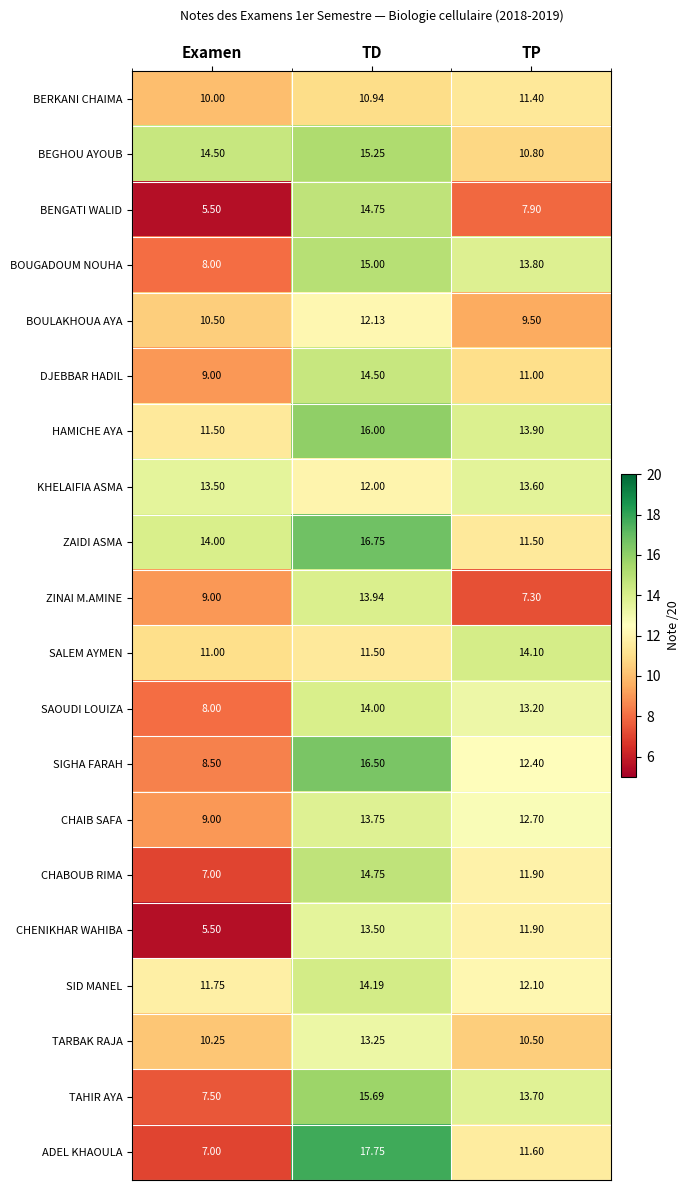

Where is TARBAK RAJA nearest to the value 11?

TP